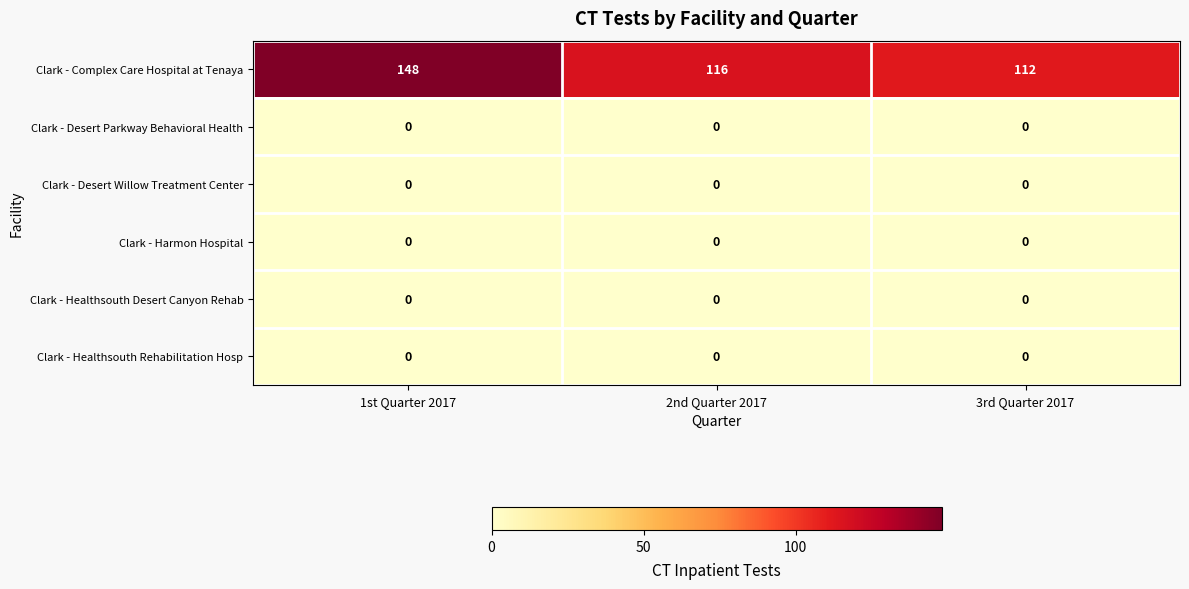

Reading right to left, extract all data points from this chart.

Clark - Complex Care Hospital at Tenaya: 112	116	148
Clark - Desert Parkway Behavioral Health: 0	0	0
Clark - Desert Willow Treatment Center: 0	0	0
Clark - Harmon Hospital: 0	0	0
Clark - Healthsouth Desert Canyon Rehab: 0	0	0
Clark - Healthsouth Rehabilitation Hosp: 0	0	0